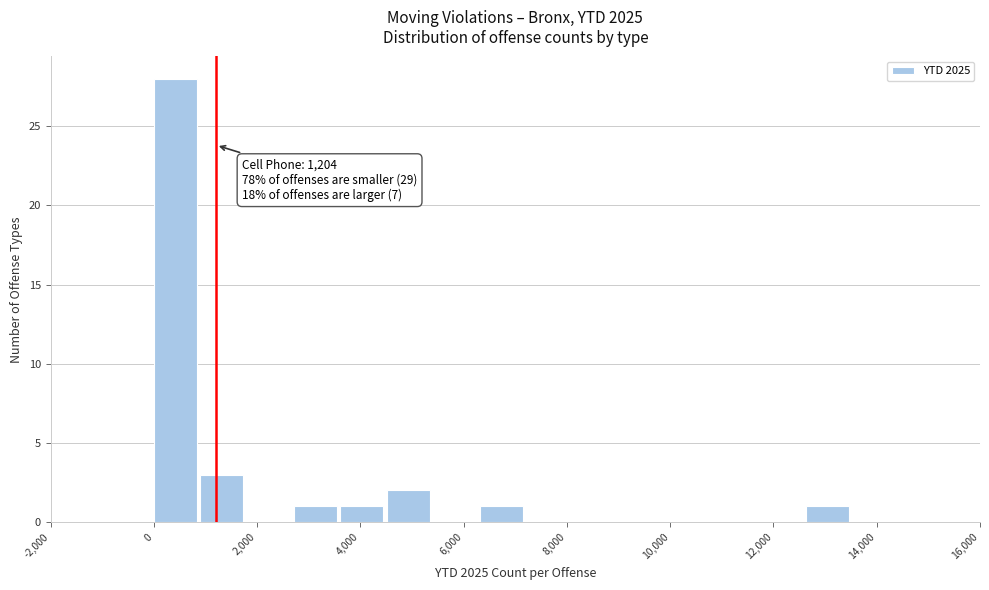

Over which range of the x-axis is the bar tallest?

0 to 1000